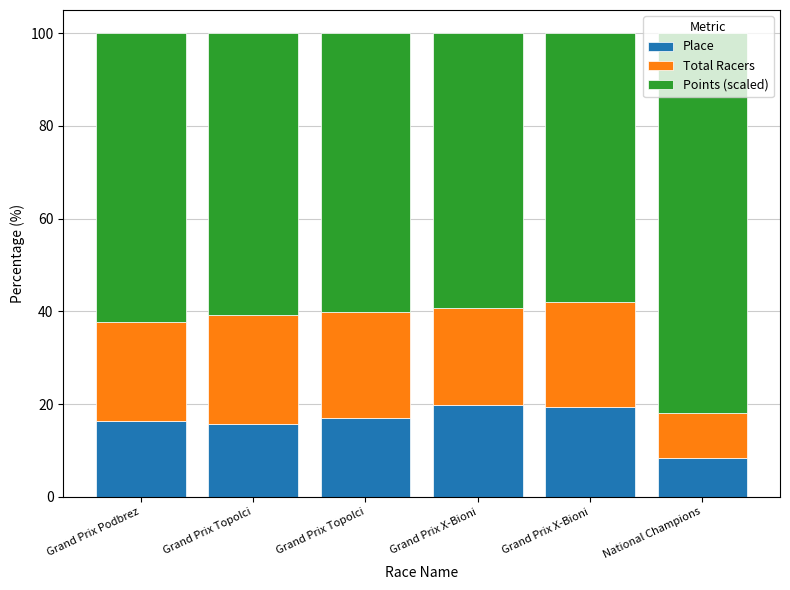

What are all the series names shown in the legend?

Place, Total Racers, Points (scaled)